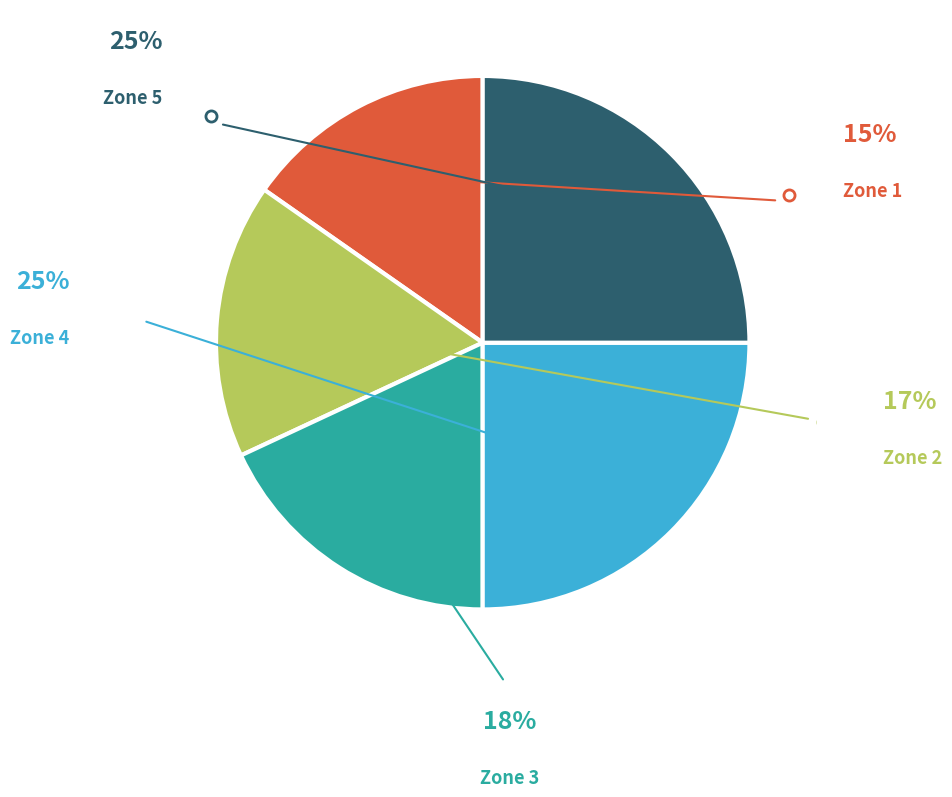

Is there a majority slice in this chart?

No